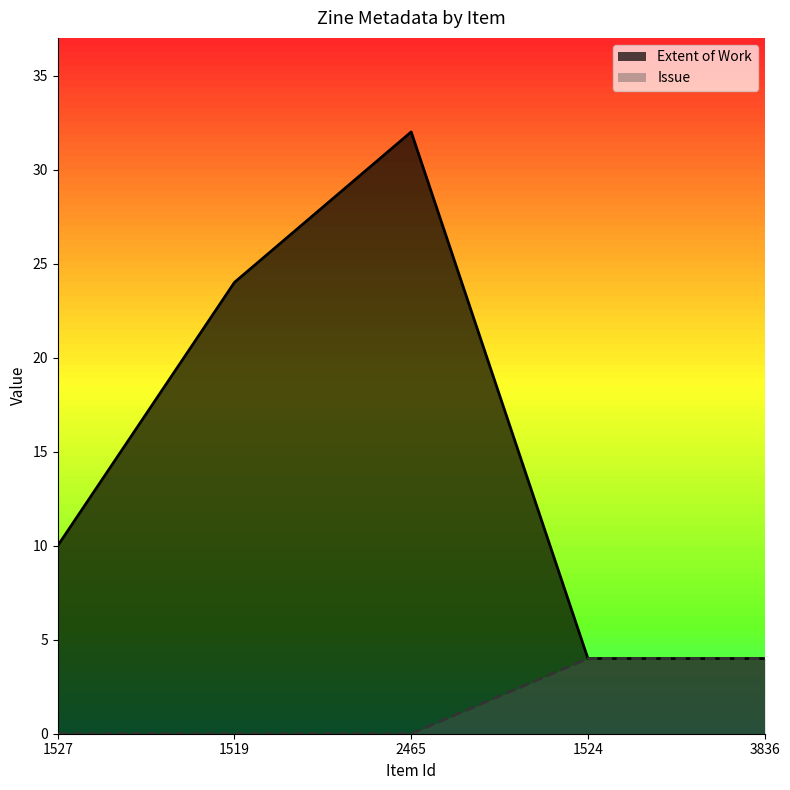

At how many categories does at least one series exceed 10?

2